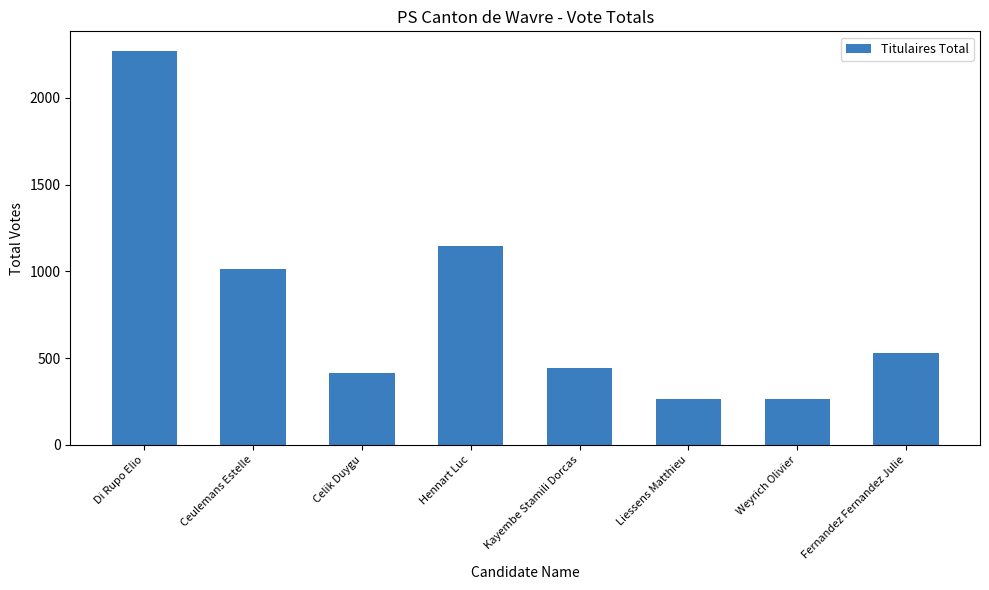

What is the ratio of the value at Kayembe Stamili Dorcas to the value at Liessens Matthieu?

1.7